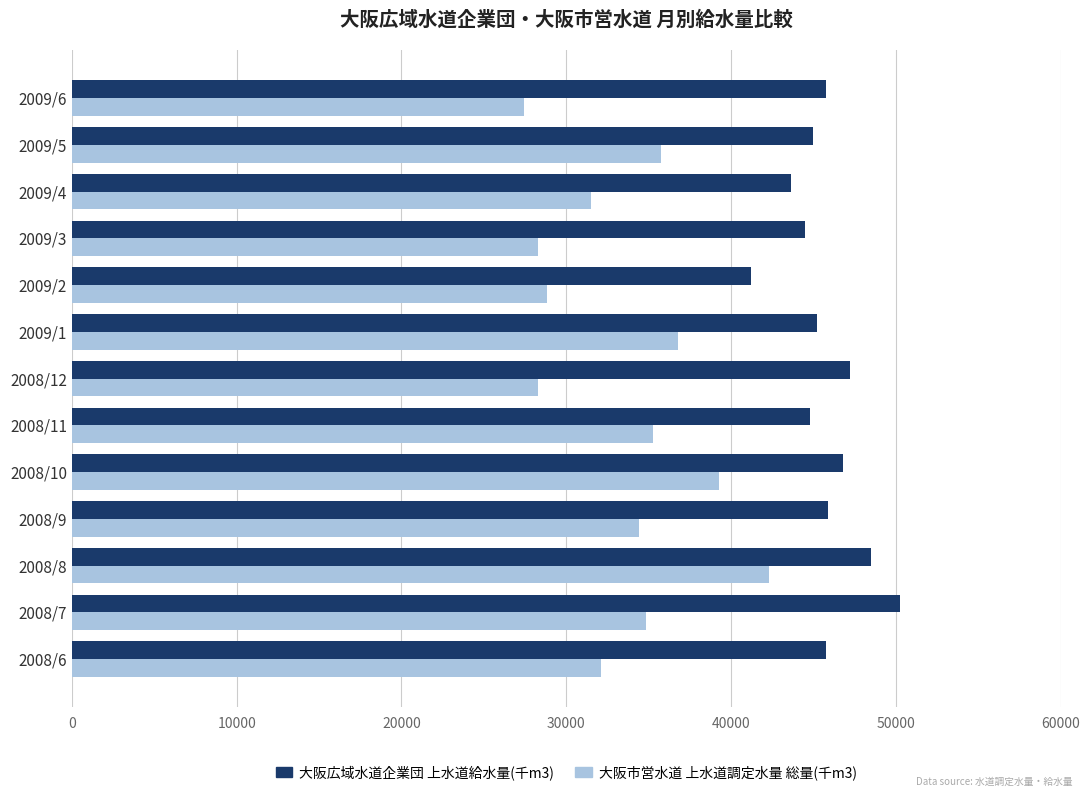

At how many categories does at least one series exceed 37617?

13